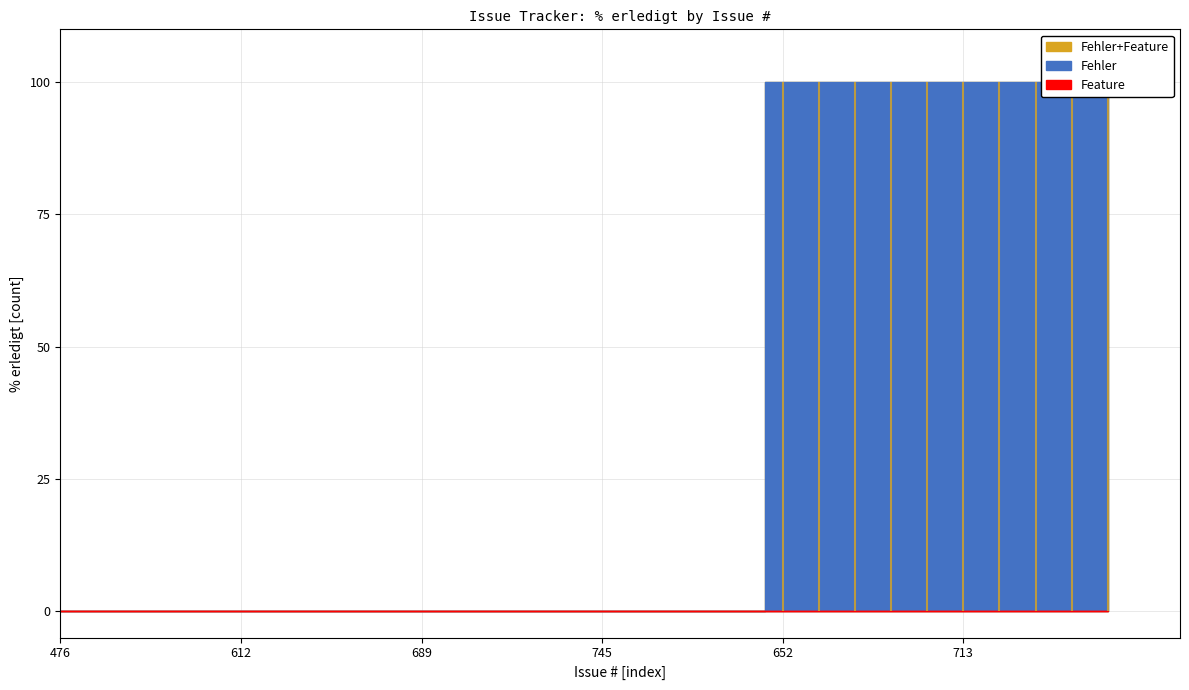

At 745, list the series in order from largest to smallest.

Fehler, Feature, Fehler+Feature